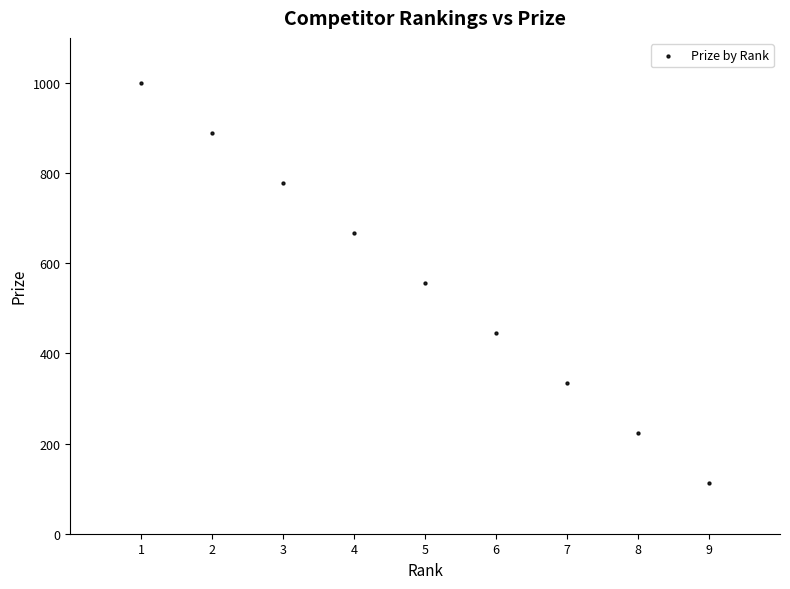

What is the range of X values (max minus min)?

8